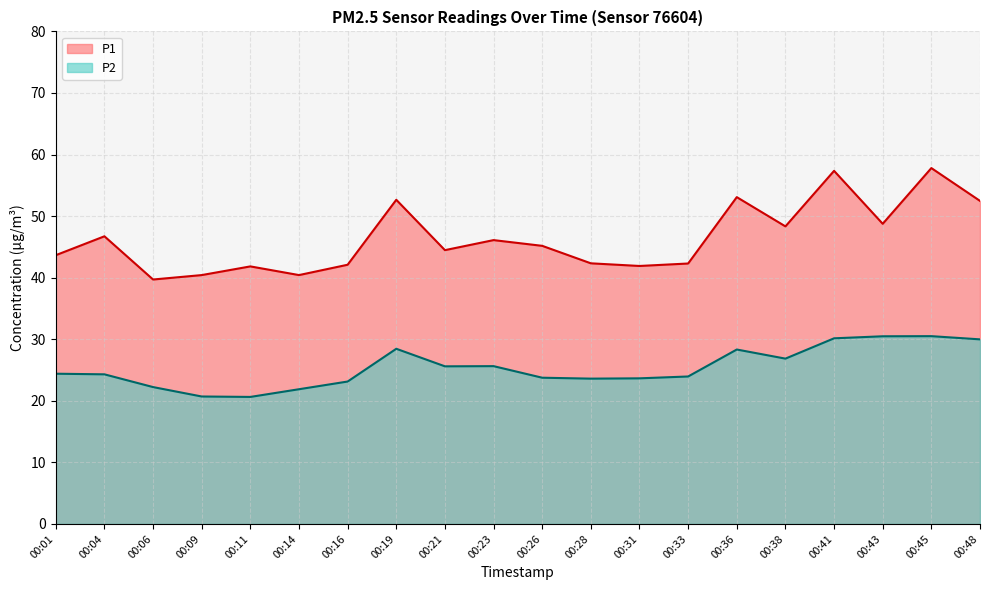

True or false: P1 and P2 intersect in this chart.

False